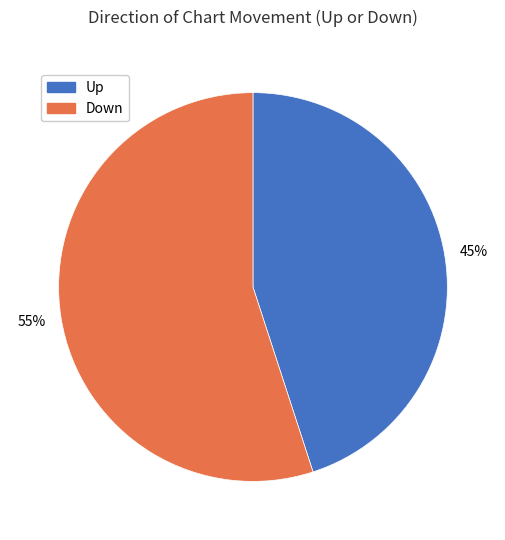

Is there a majority slice in this chart?

Yes